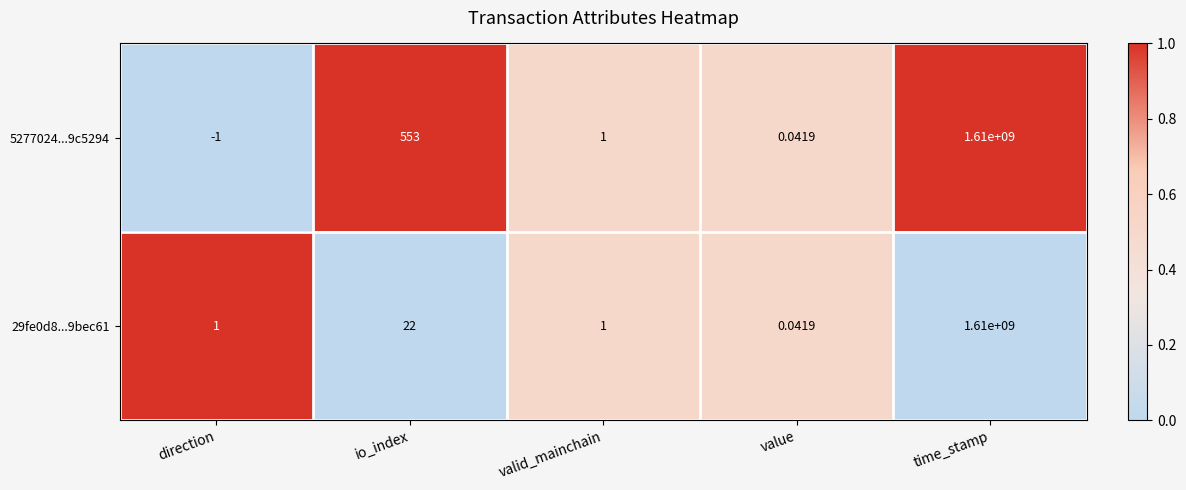

Which category has the highest value in the 5277024...9c5294 series?

time_stamp